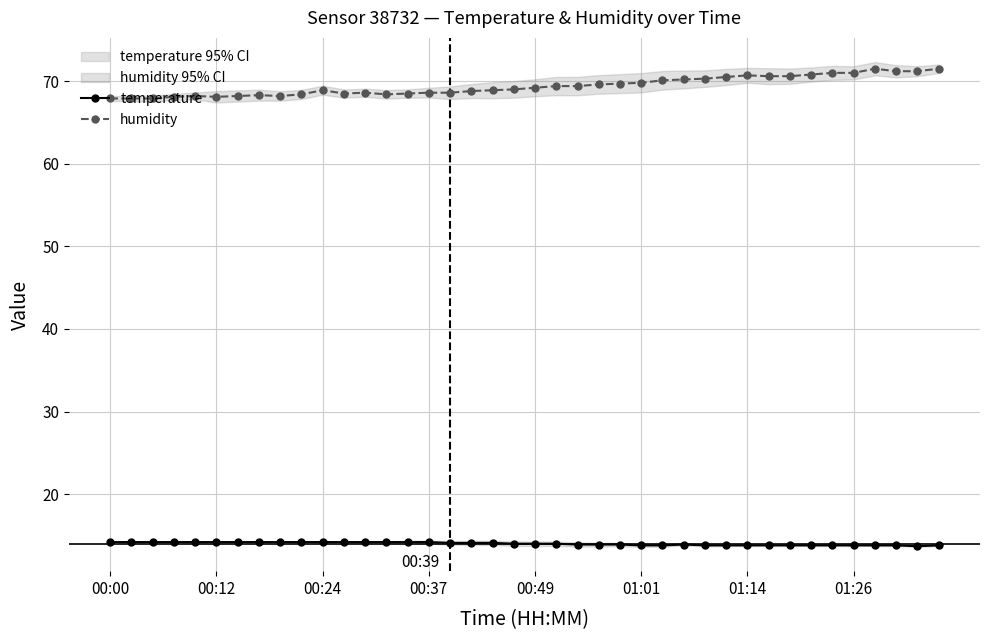

What is the approximate value of humidity at 13?

68.4